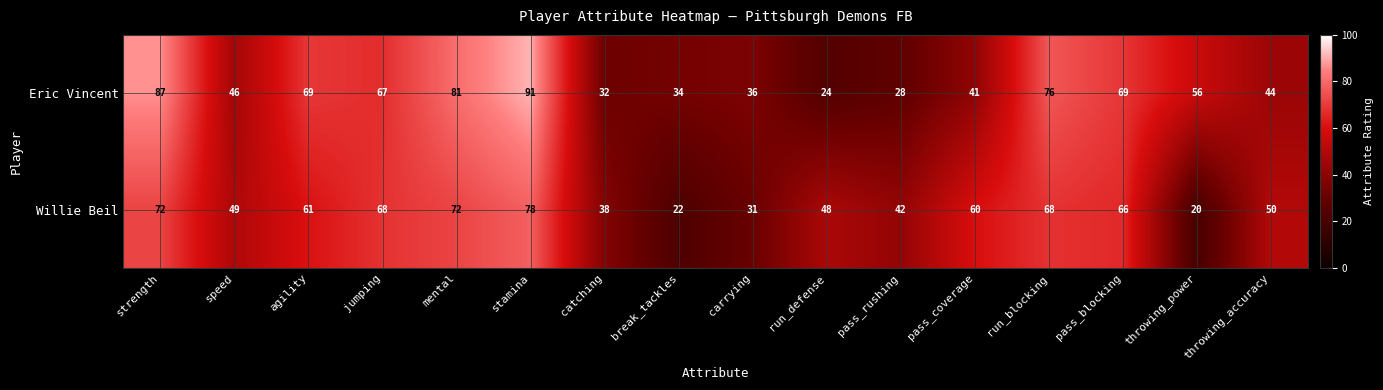

What is the average value of the Eric Vincent series?

55